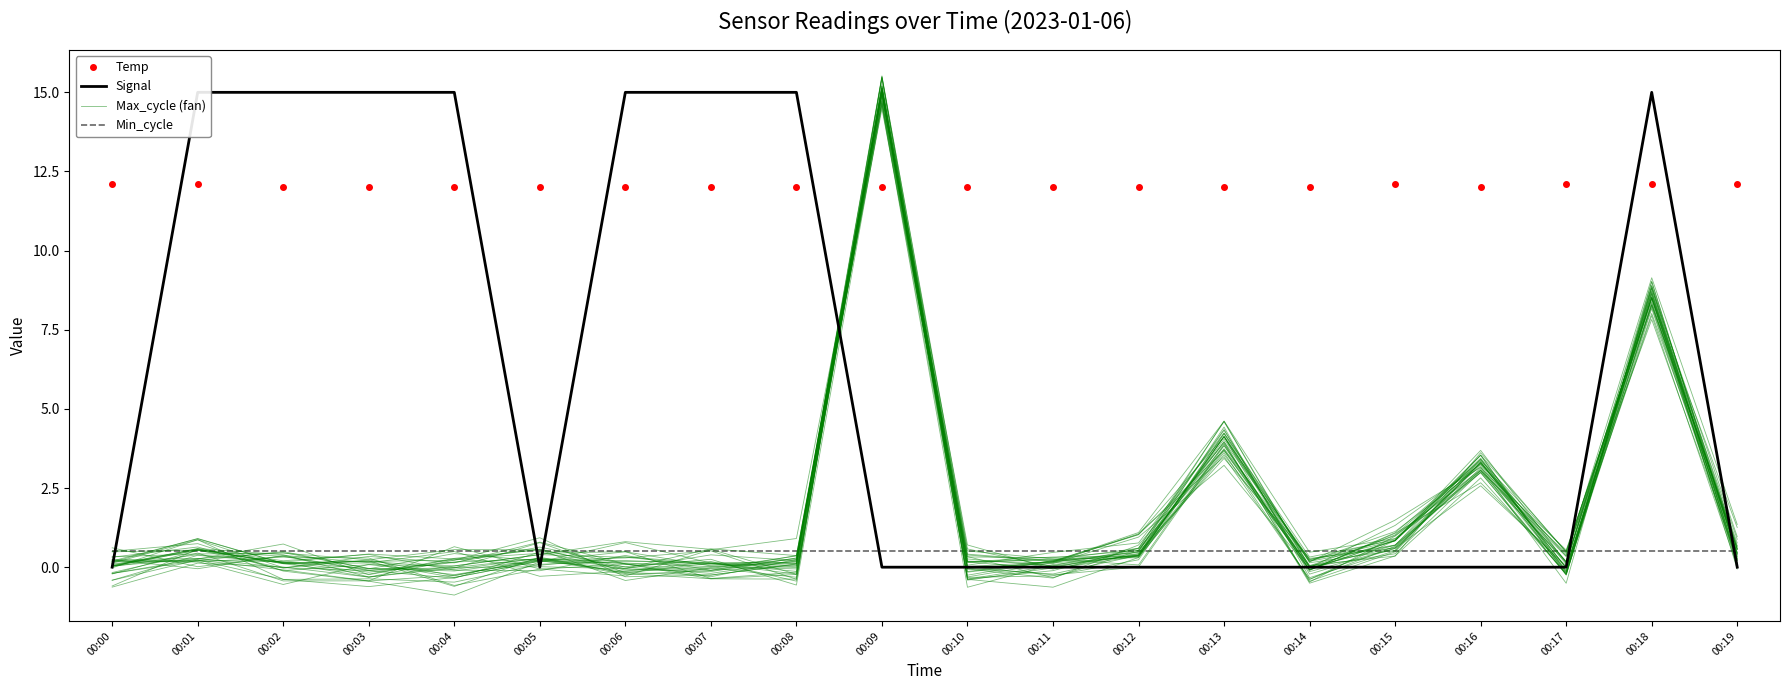

Which series changed the most between 00:04 and 00:19?

Signal